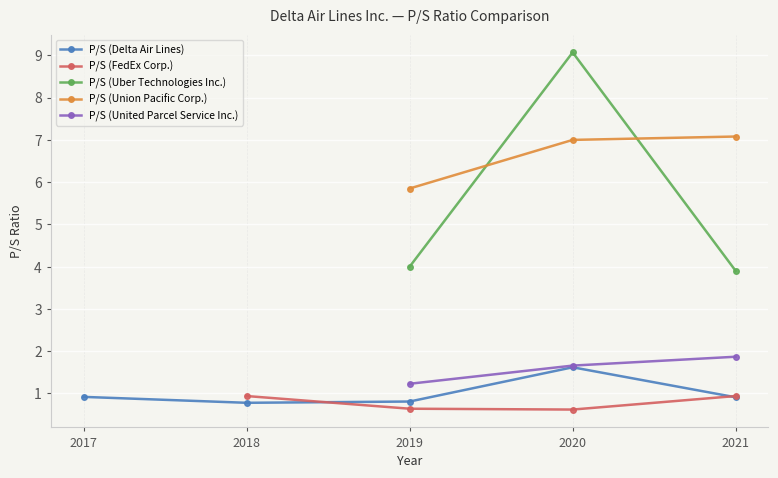

What is the maximum value for P/S (Union Pacific Corp.)?

7.1